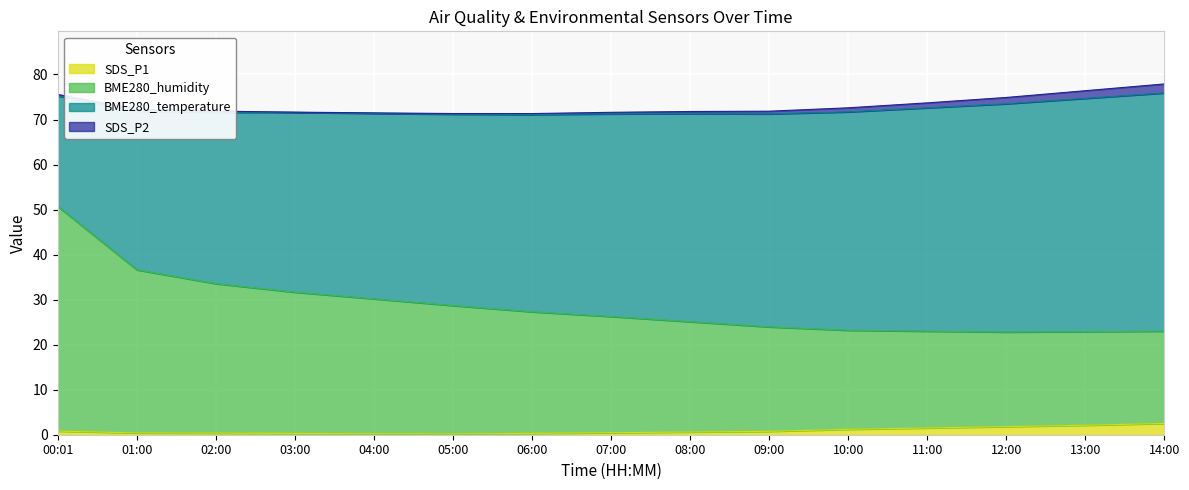

What is the maximum value for SDS_P1?

2.5